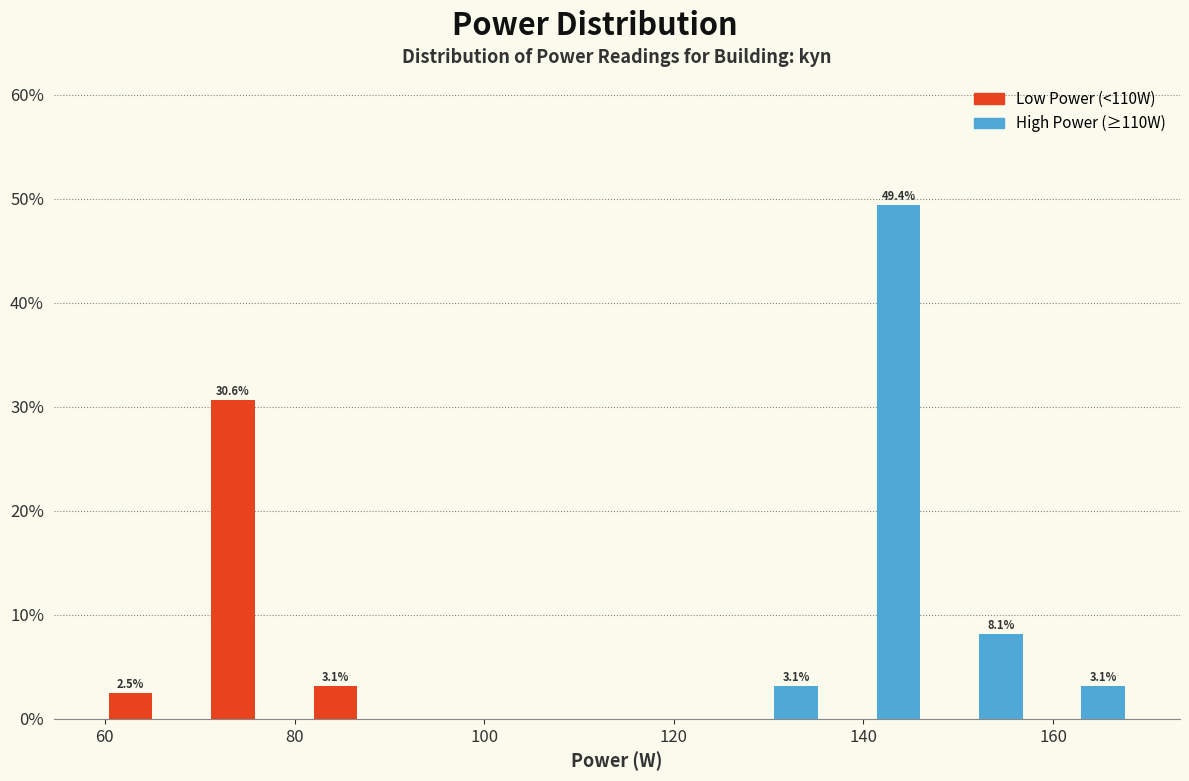

Around what value on the x-axis is the tallest bar? Give the approximate position of its centre, as read against the axis.

144